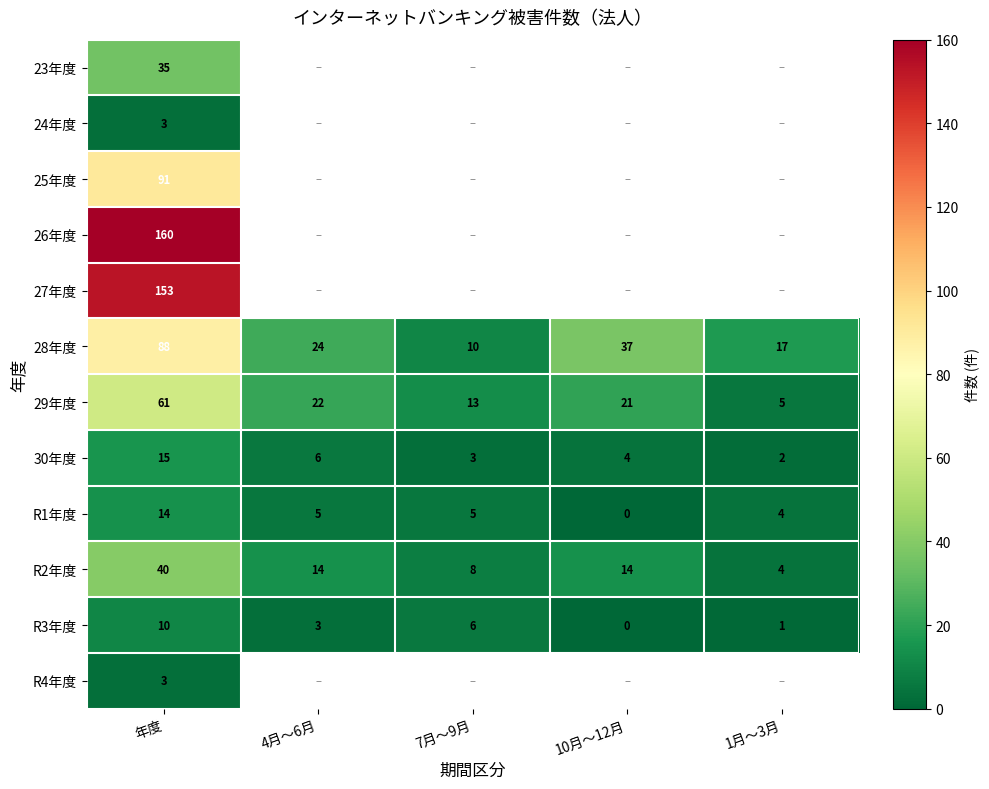

True or false: 30年度 has a value of 24 at 年度.

False